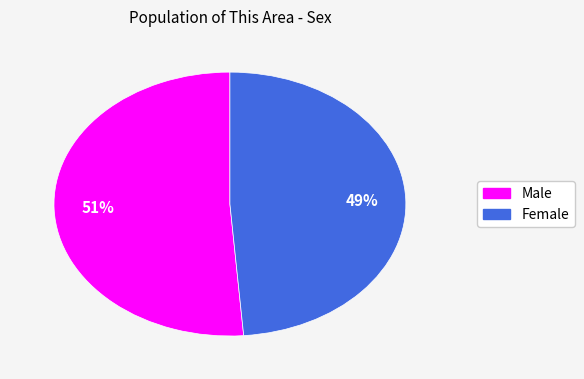

Is it true that Female is 49% of the pie?

True